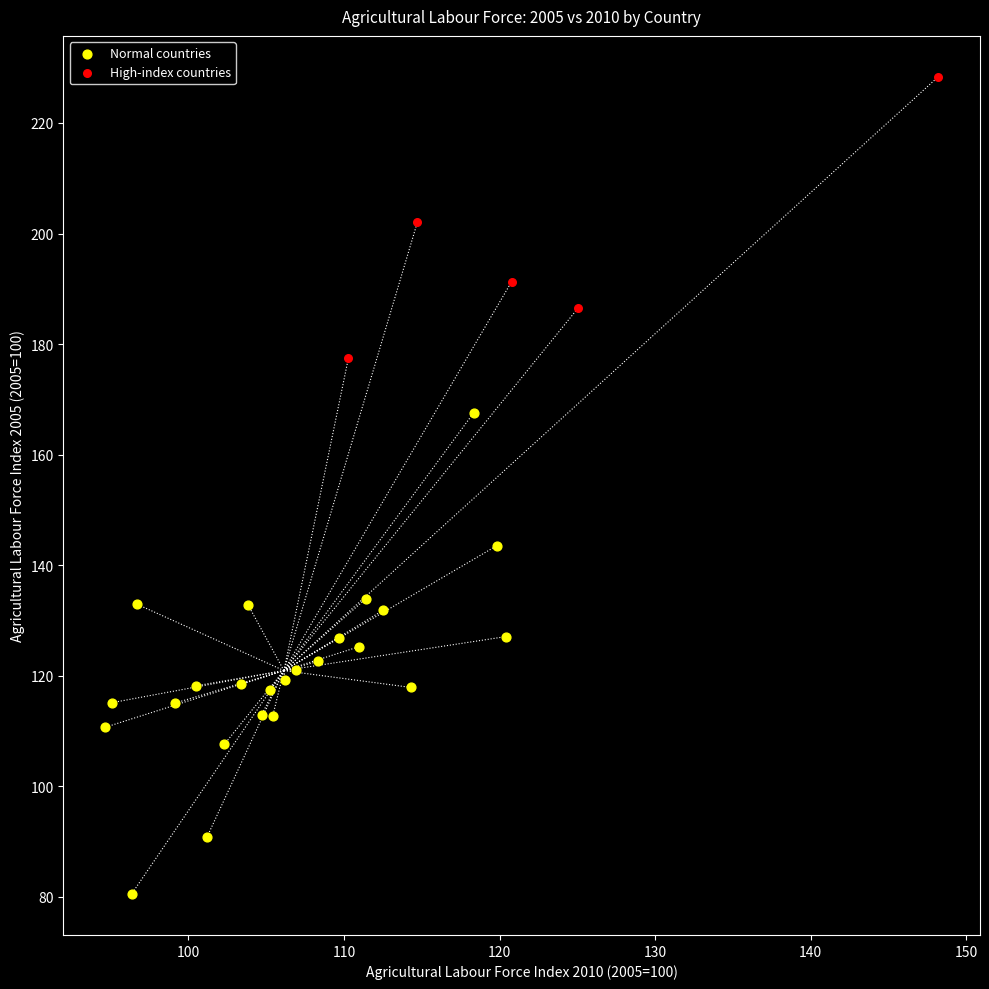

What are all the series names shown in the legend?

Normal countries, High-index countries